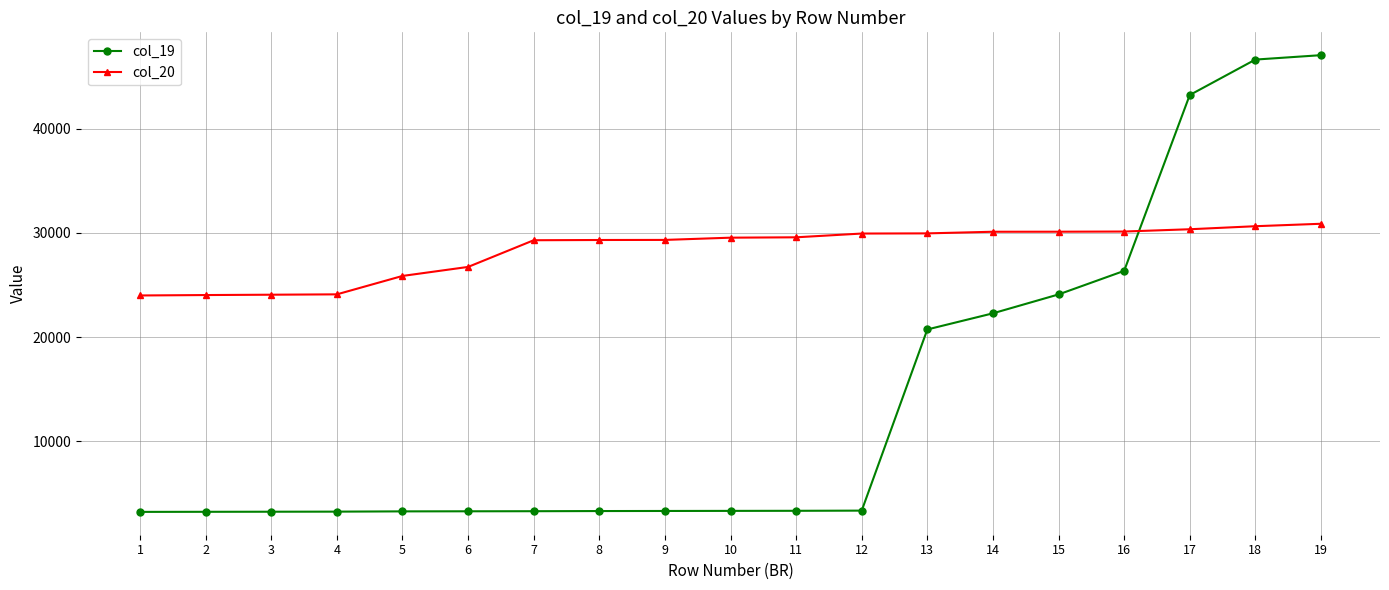

What is the difference between the maximum and second lowest values in the col_19 series?

43801